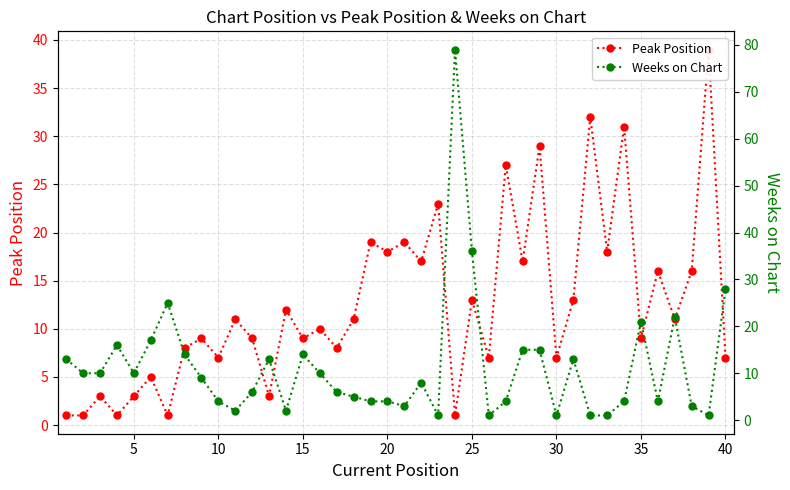

Rank the series by their maximum value, from highest to lowest.

Weeks on Chart, Peak Position